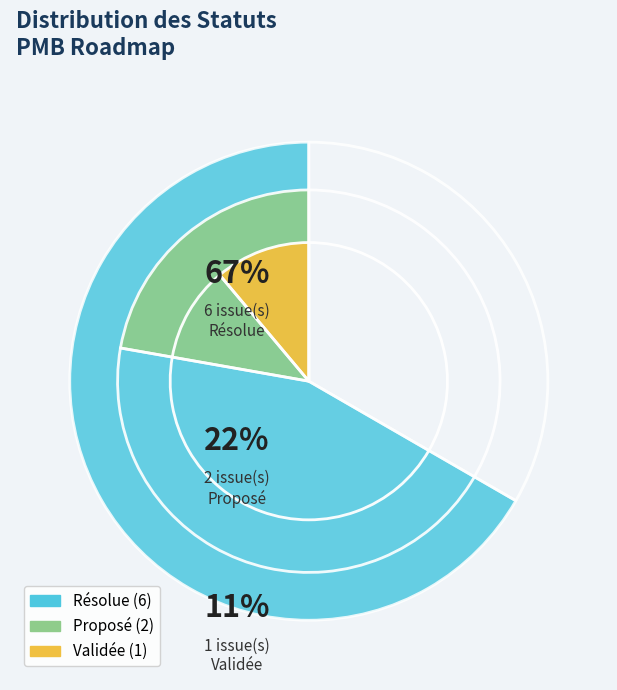

To the nearest percent, what is the average slice percentage?

33%